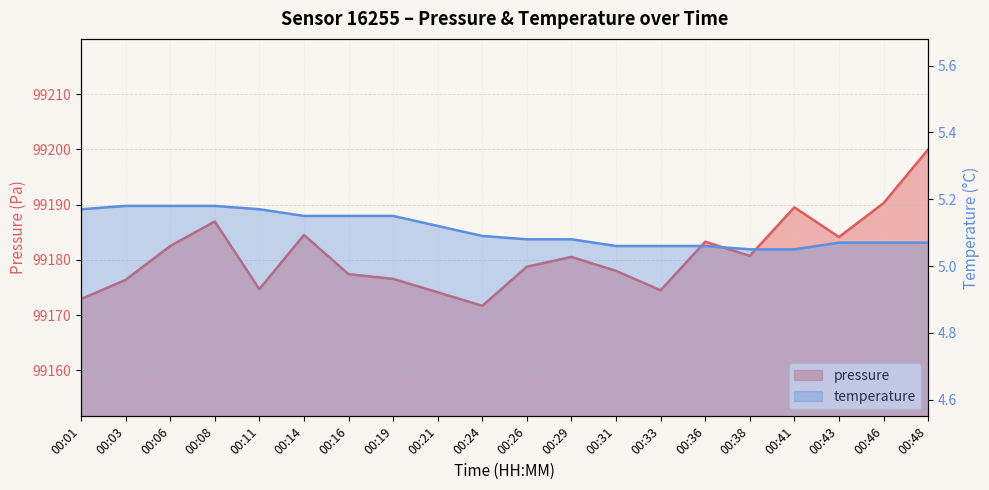

Reading left to right, what are all the values shown in this chart?

pressure: 00:01=99172.9	00:03=99176.4	00:06=99182.5	00:08=99186.9	00:11=99174.7	00:14=99184.5	00:16=99177.4	00:19=99176.6	00:21=99174.1	00:24=99171.7	00:26=99178.8	00:29=99180.5	00:31=99178.0	00:33=99174.5	00:36=99183.3	00:38=99180.7	00:41=99189.5	00:43=99184.1	00:46=99190.2	00:48=99200.0
temperature: 00:01=5.2	00:03=5.2	00:06=5.2	00:08=5.2	00:11=5.2	00:14=5.2	00:16=5.2	00:19=5.2	00:21=5.1	00:24=5.1	00:26=5.1	00:29=5.1	00:31=5.1	00:33=5.1	00:36=5.1	00:38=5.0	00:41=5.0	00:43=5.1	00:46=5.1	00:48=5.1